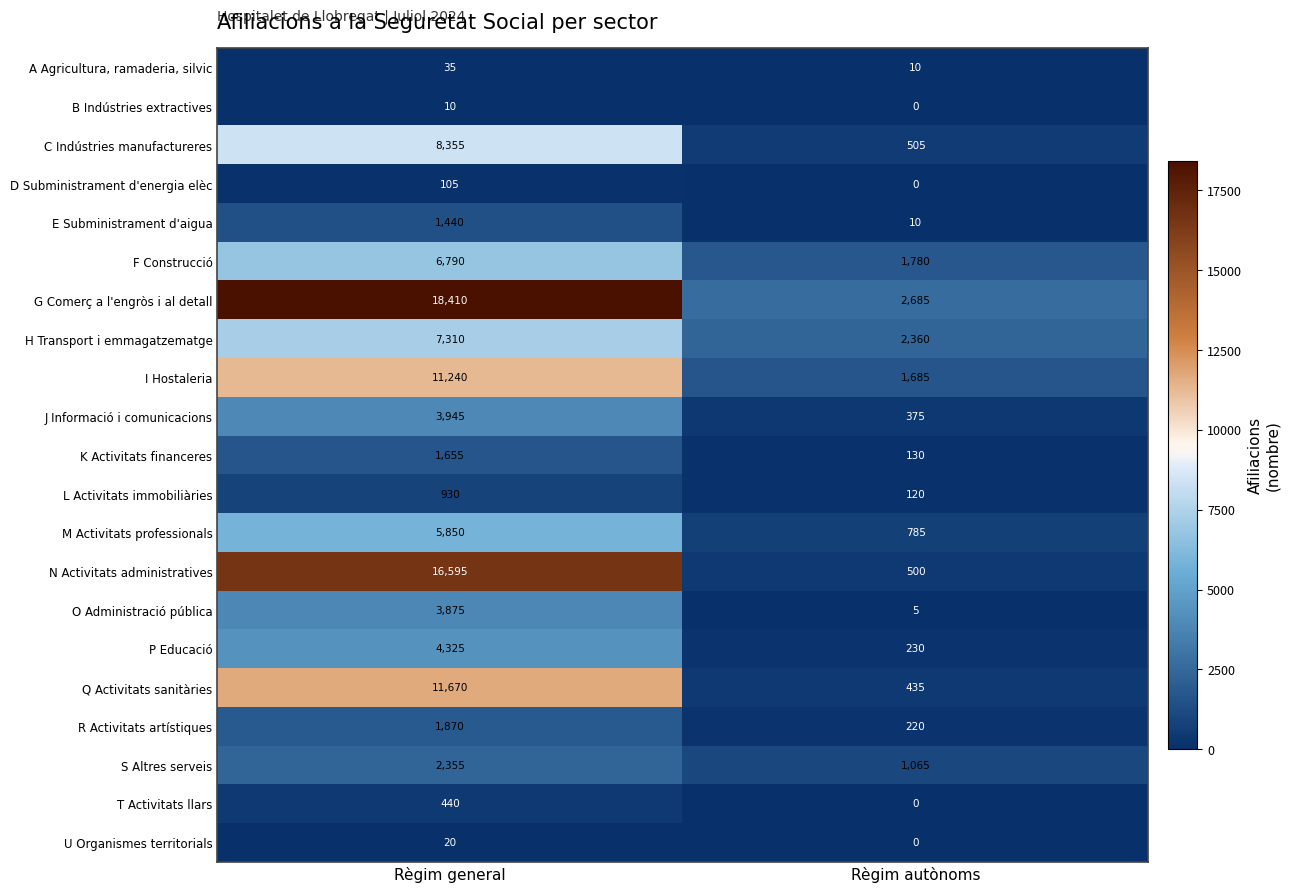

Which label corresponds to the largest value in the chart?

Règim general